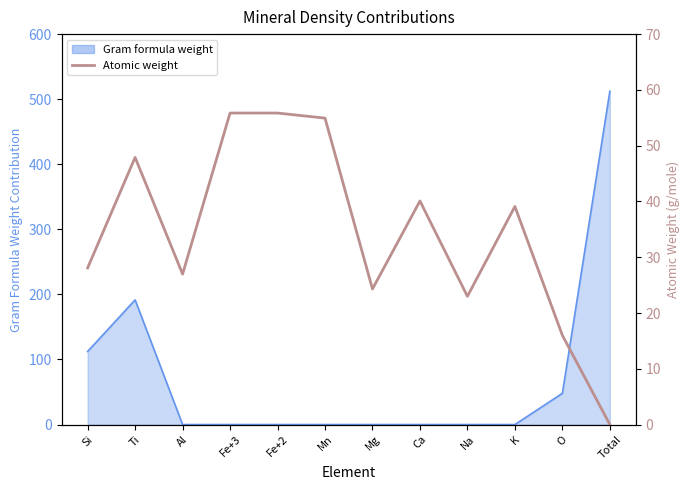

What position from the left is Mn?

6